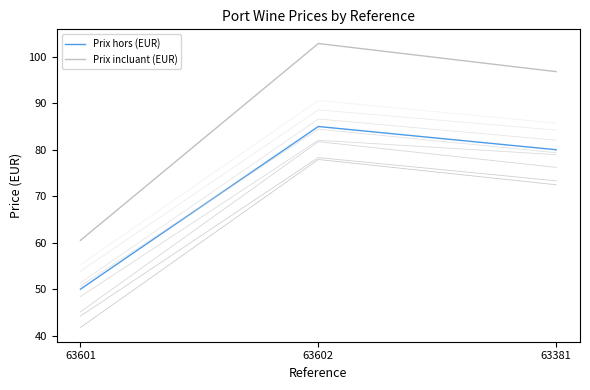

Is the value of Prix hors (EUR) at 63602 greater than the value of Prix incluant (EUR) at 63381?

No